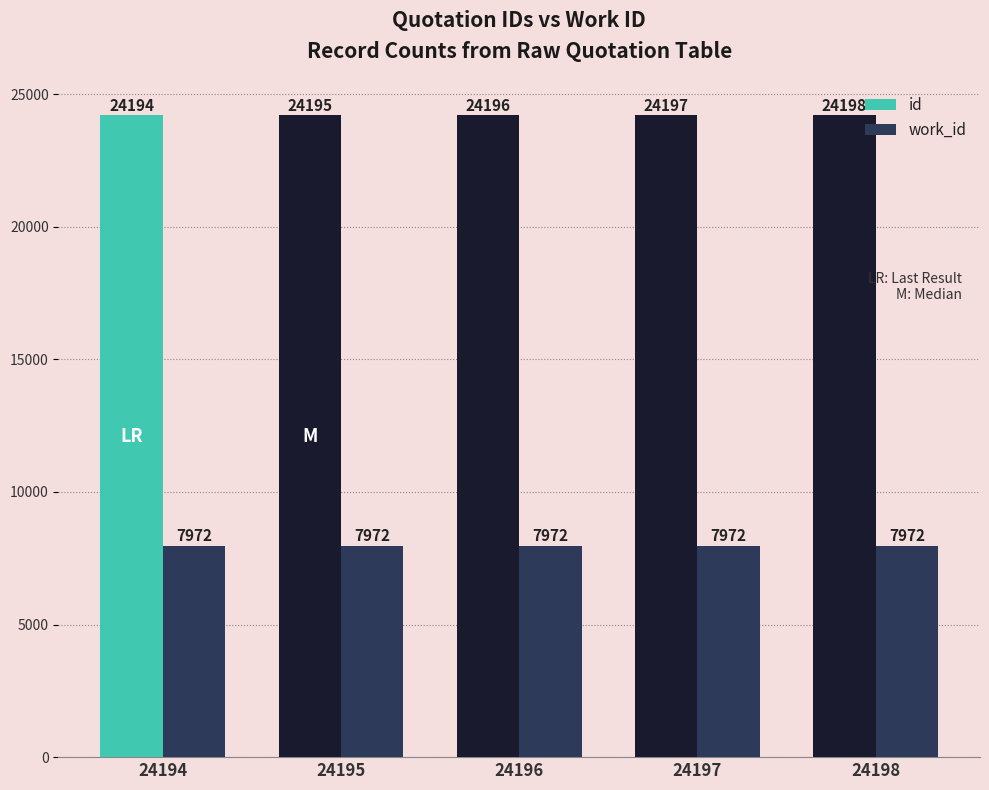

Which series has the largest total across all categories?

id